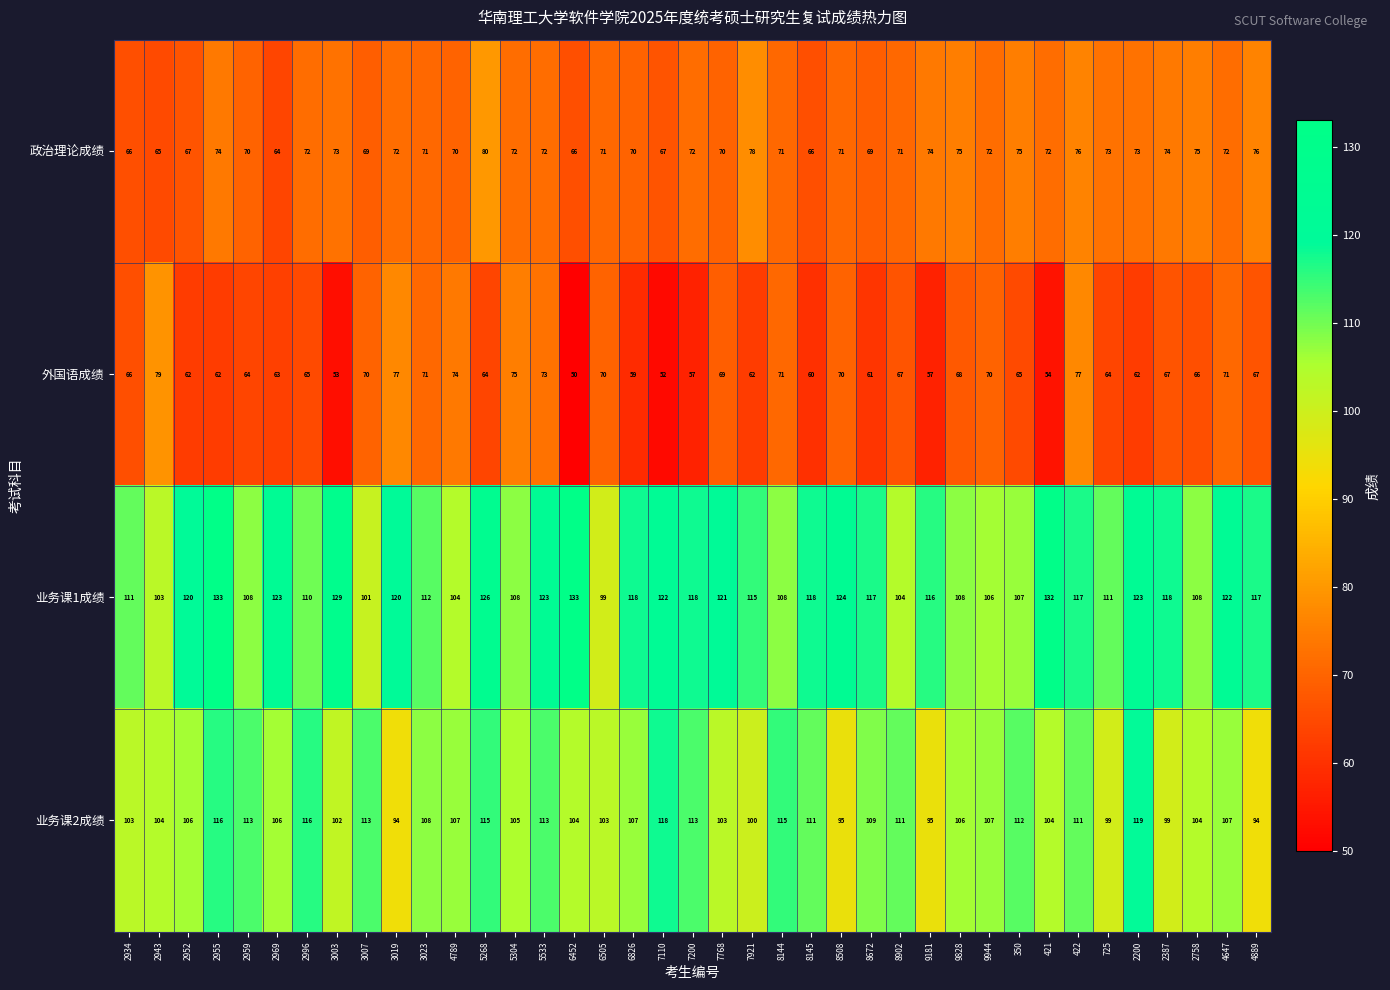

Is the value of 外国语成绩 at 350 greater than the value of 业务课2成绩 at 2955?

No